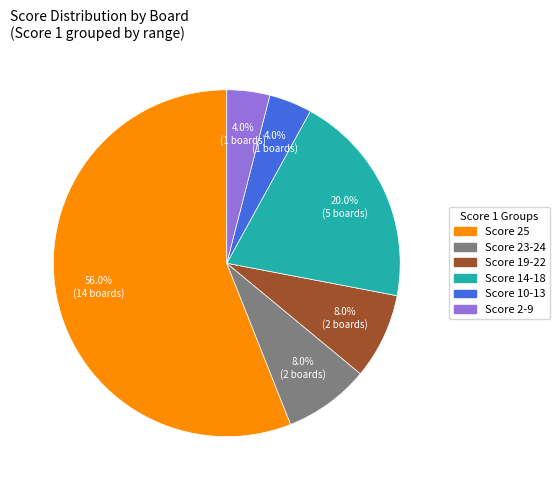

Does any single category account for the majority?

Yes